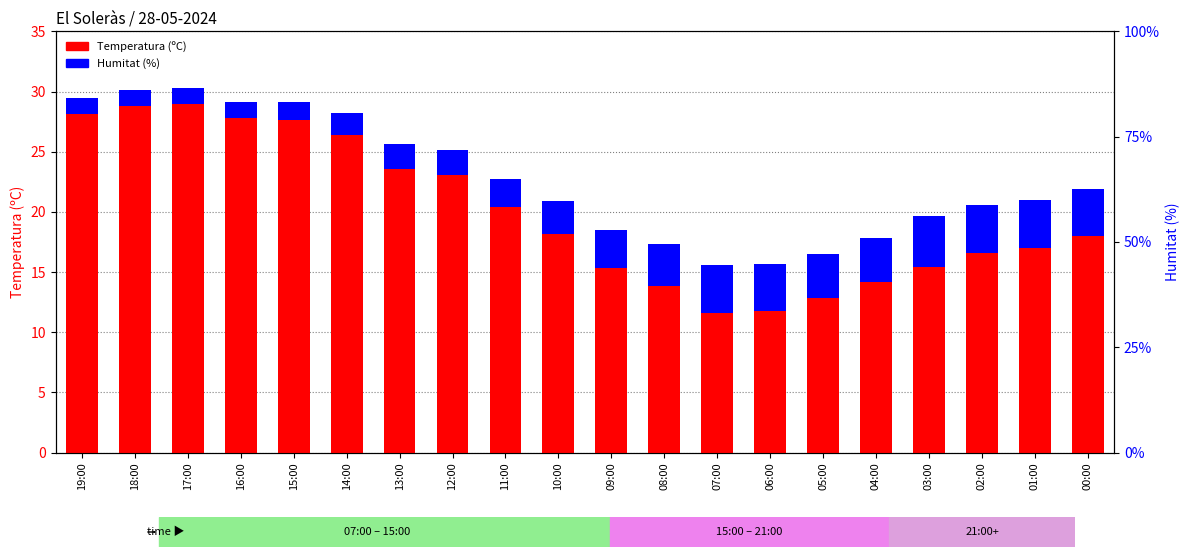

Rank the categories by Temperatura (ºC) value from lowest to highest.

07:00, 06:00, 05:00, 08:00, 04:00, 09:00, 03:00, 02:00, 01:00, 00:00, 10:00, 11:00, 12:00, 13:00, 14:00, 15:00, 16:00, 19:00, 18:00, 17:00